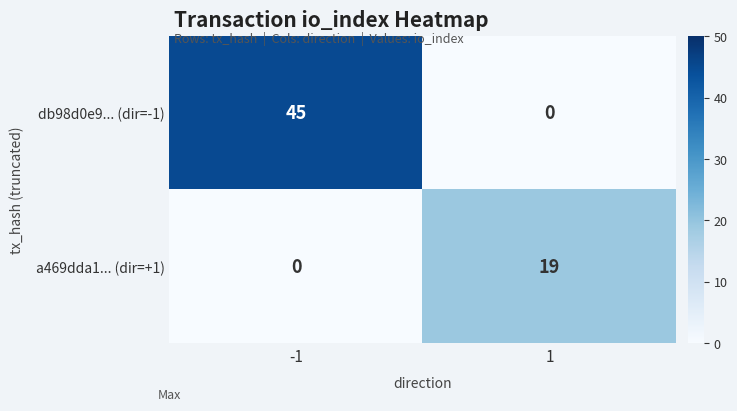

At how many categories does at least one series exceed 2?

2